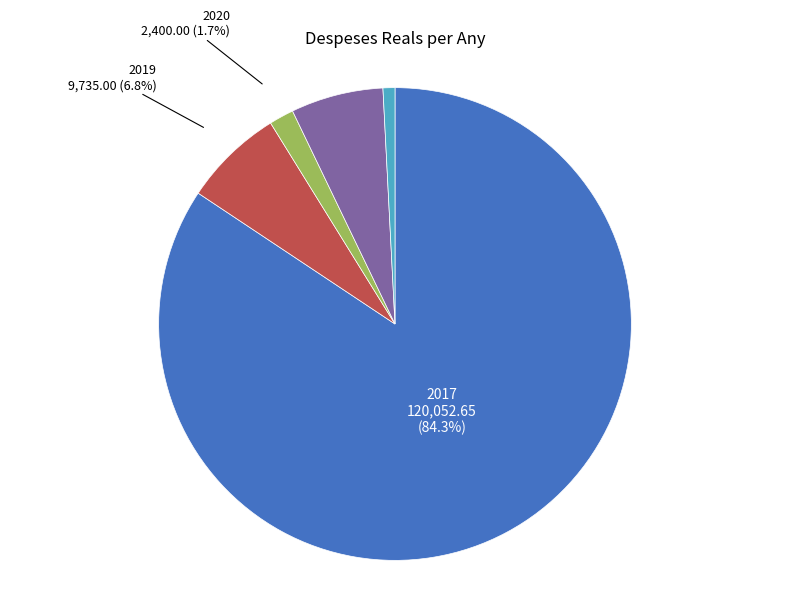

Which has a higher value, 2017 or 2023?

2017